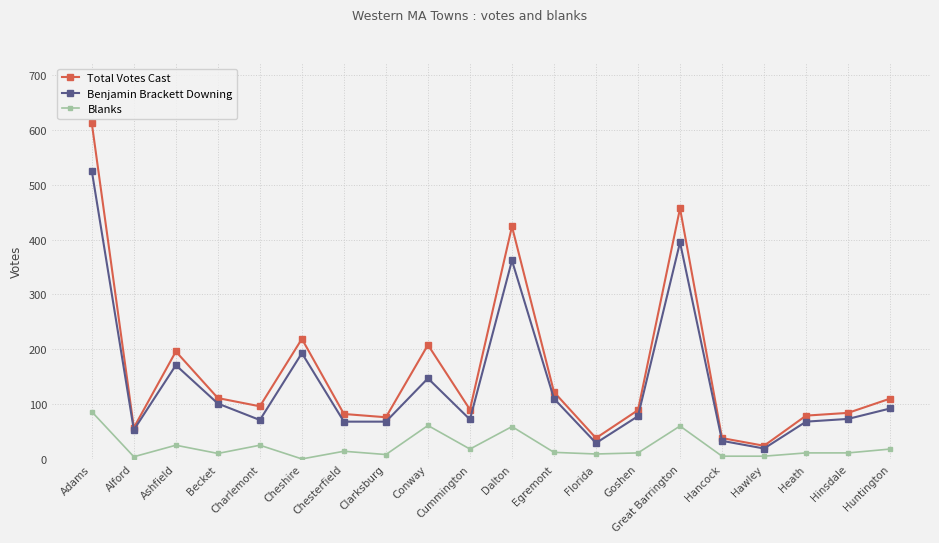

What is the lowest value of the Benjamin Brackett Downing series?

19